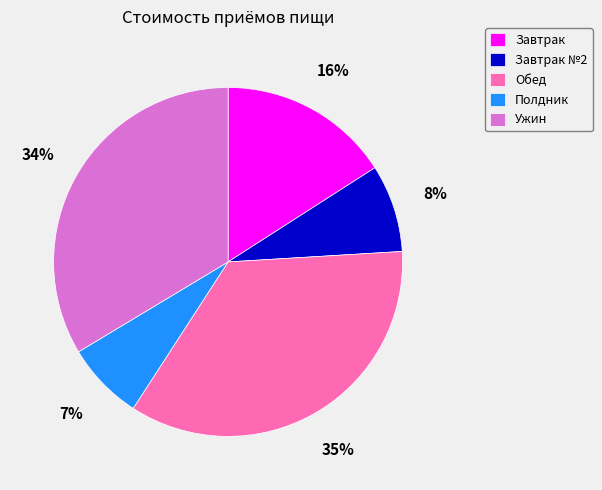

To the nearest percent, what percentage of the pie is Полдник?

7%